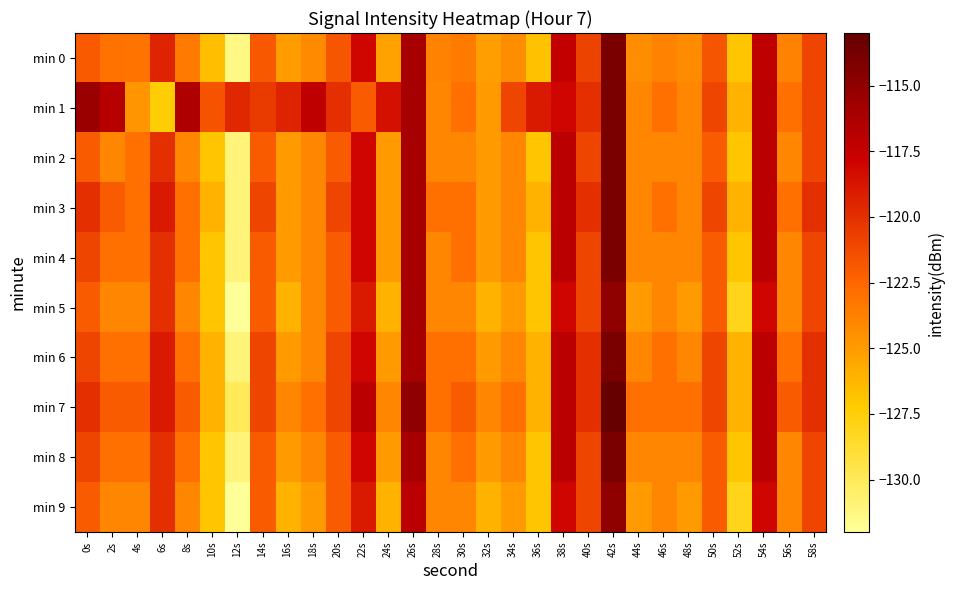

Which has a higher value, 58s or 4s?

58s